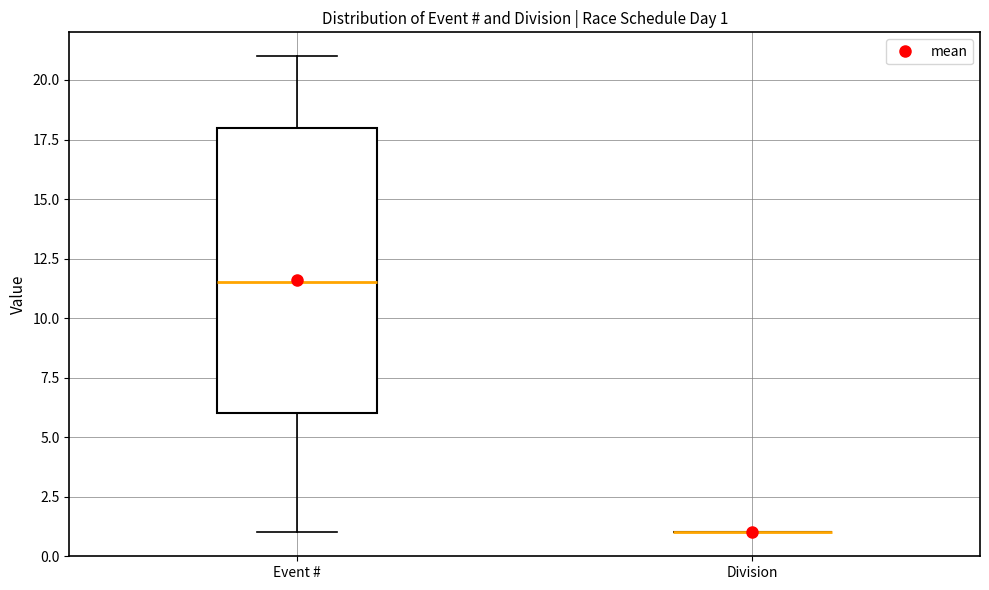

Comparing the boxes themselves (not the whiskers), which one is the tallest?

Event #